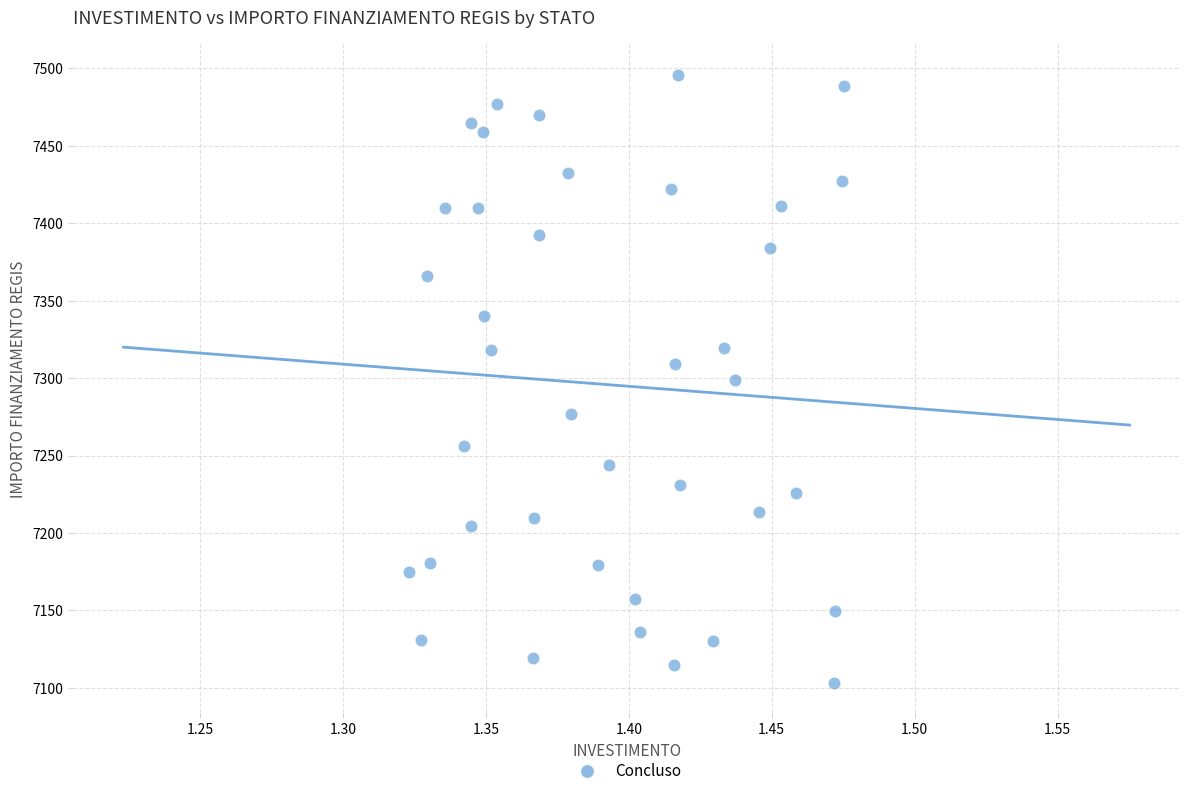

What is the range of Y values (max minus min)?

392.5